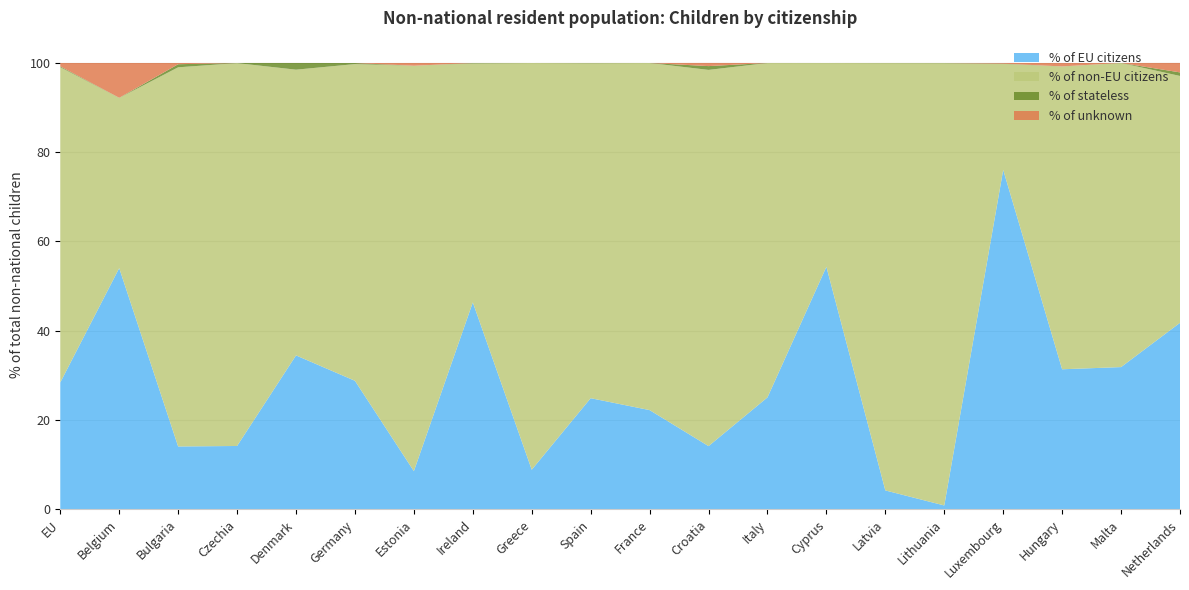

Reading left to right, list all the values displayed in this chart.

% of EU citizens: 28.4	54.0	14.1	14.2	34.5	28.8	8.5	46.4	8.8	24.9	22.2	14.1	25.1	54.3	4.2	0.8	76.0	31.4	31.9	41.8
% of non-EU citizens: 70.7	38.1	85.0	85.8	64.0	71.0	90.8	53.6	91.2	75.1	77.8	84.3	74.9	45.7	95.8	99.1	23.7	67.8	68.2	55.3
% of stateless: 0.2	0.0	0.7	0.0	1.5	0.2	0.0	0.1	0.0	0.0	0.0	0.8	0.0	0.0	0.0	0.0	0.1	0.0	0.0	0.8
% of unknown: 0.8	7.8	0.3	0.0	0.0	0.0	0.6	0.0	0.0	0.0	0.0	0.7	0.0	0.0	0.0	0.0	0.1	0.8	0.0	2.1